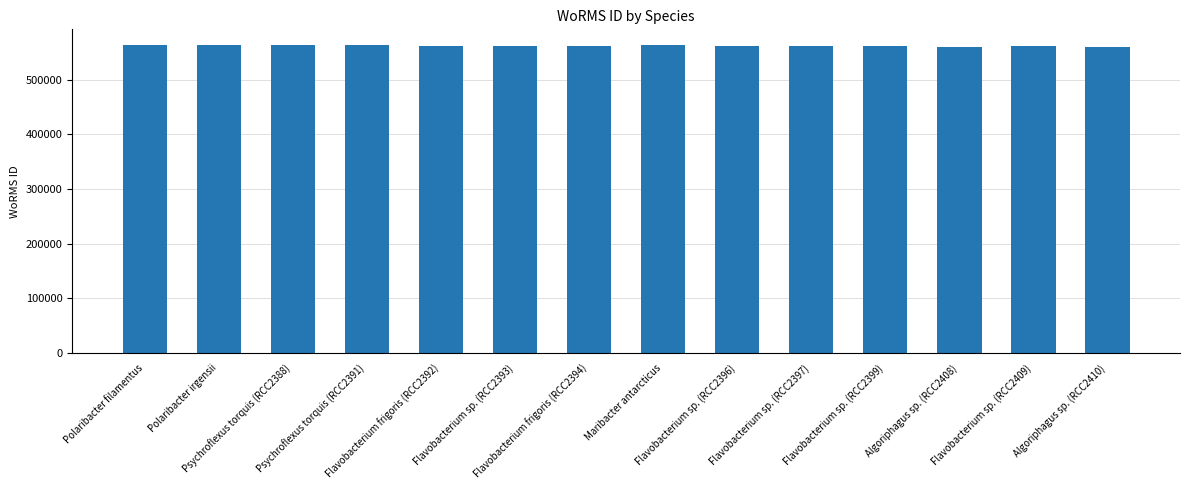

The value at Flavobacterium sp. (RCC2399) is 190707. True or false?

False